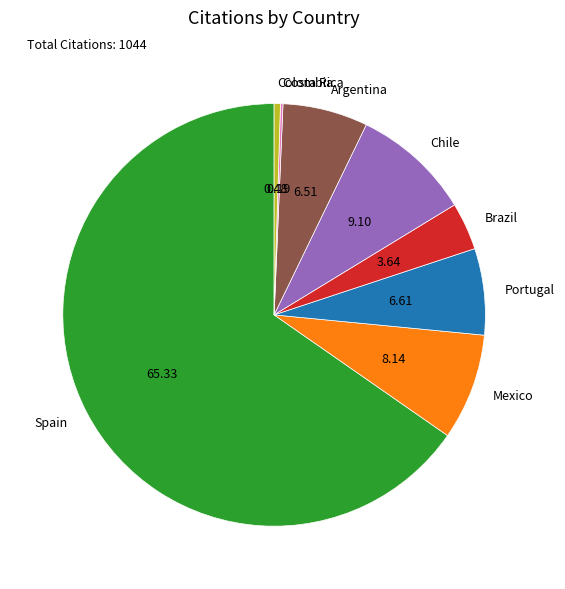

What is the largest slice in the pie chart?

Spain